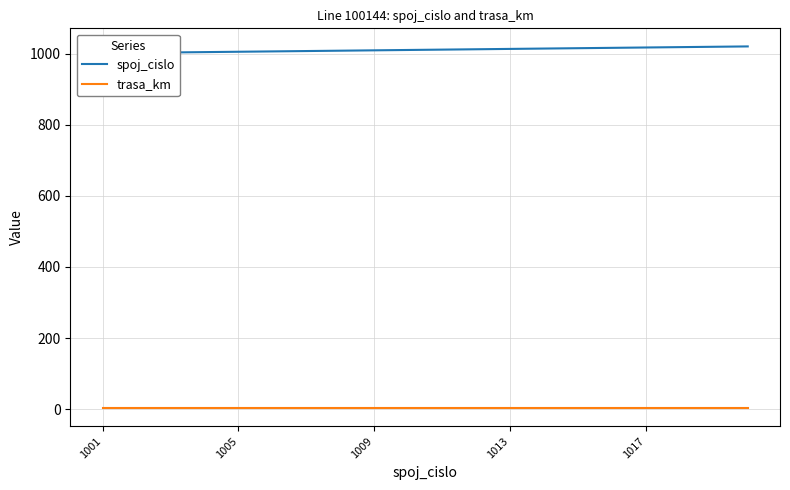

What is the approximate value of trasa_km at 10?

3